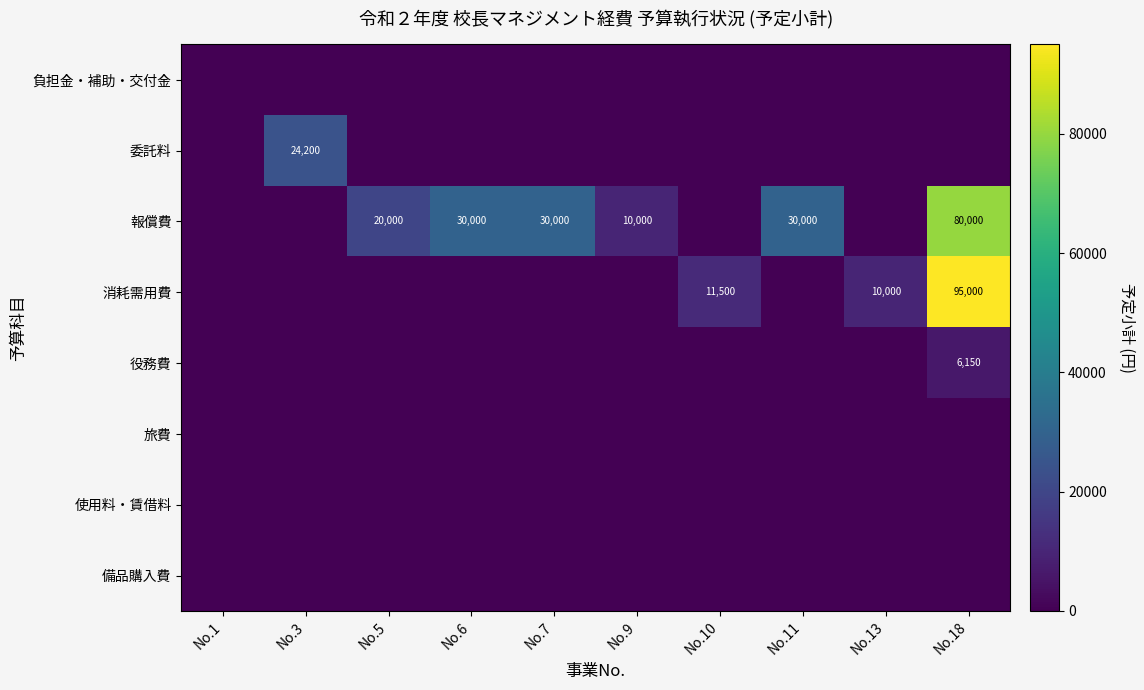

Which series has the widest spread of values?

消耗需用費